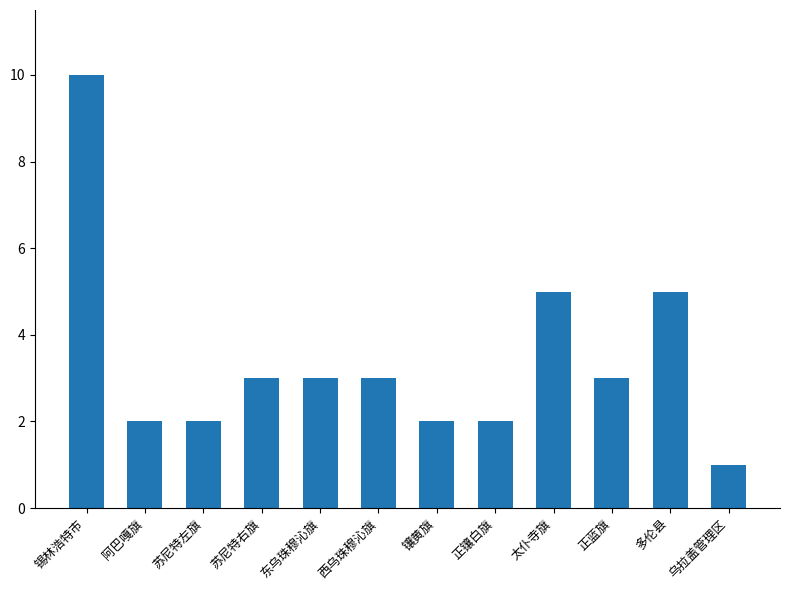

Reading left to right, extract all data points from this chart.

10	2	2	3	3	3	2	2	5	3	5	1